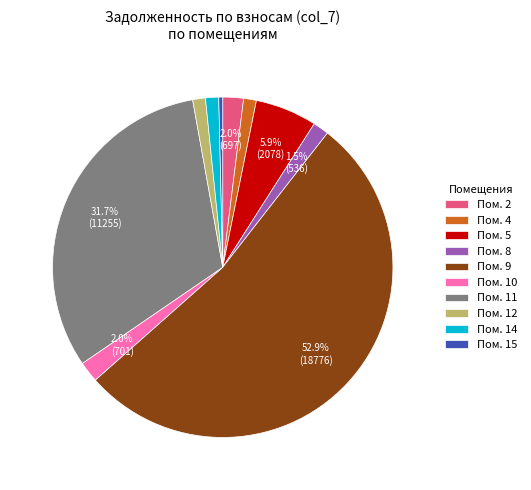

Is the sum of Пом. 14 and Пом. 5 greater than half?

No